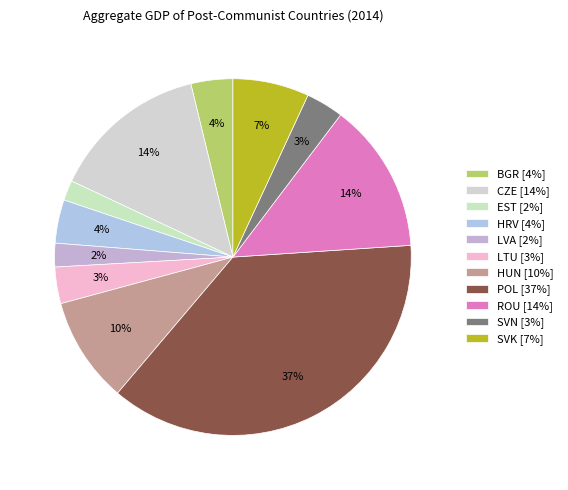

To the nearest percent, what is the difference between the LVA and BGR slice percentages?

2%